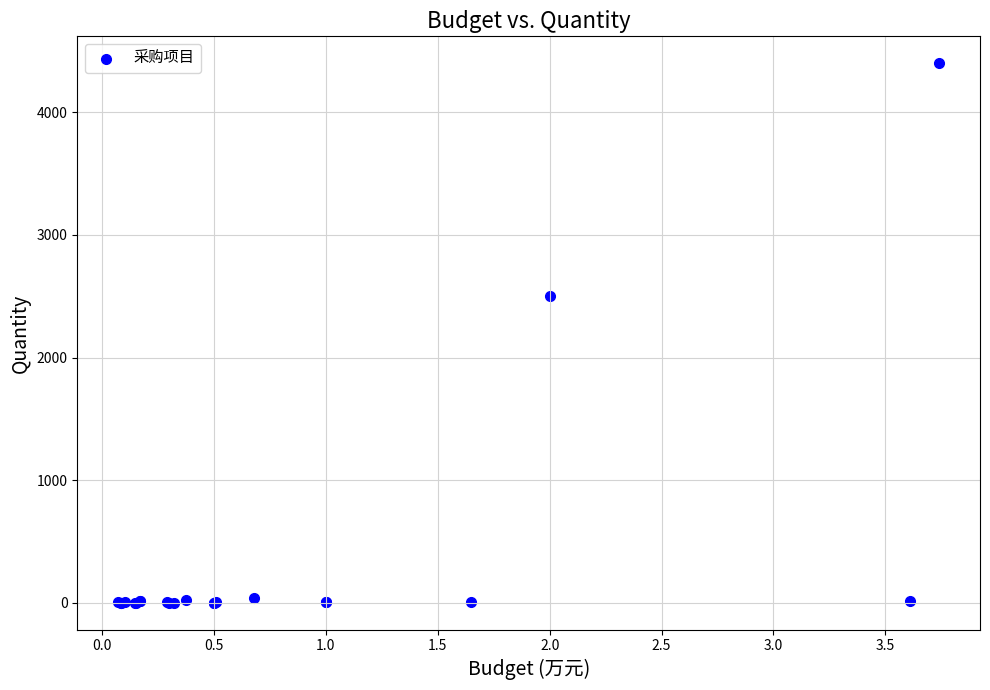

What Y value in the scatter plot is closest to 2200?

2500